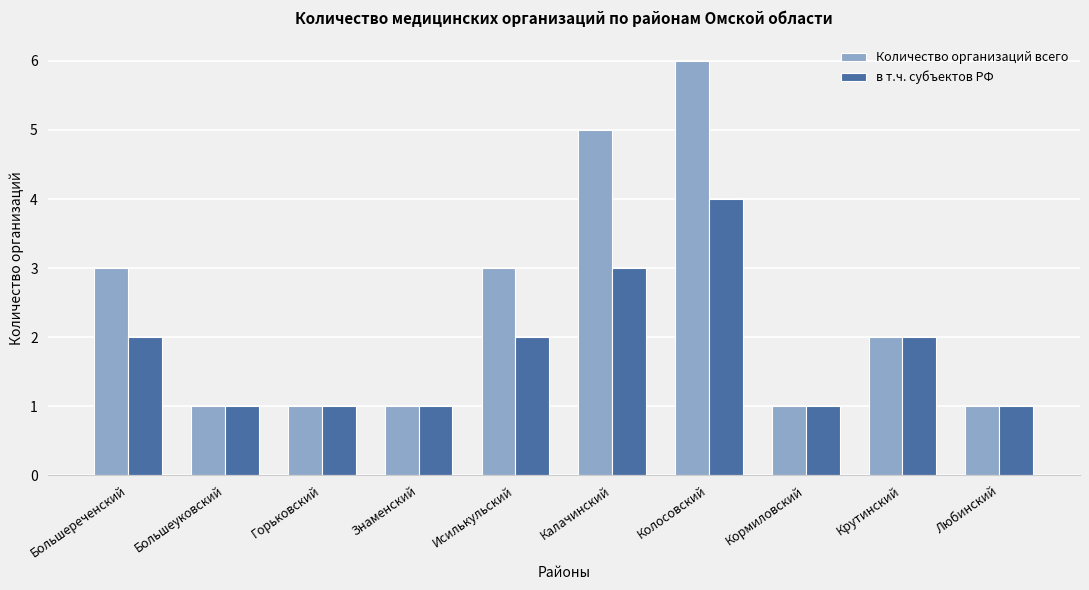

Reading right to left, what are all the values shown in this chart?

Количество организаций всего: Любинский=1	Крутинский=2	Кормиловский=1	Колосовский=6	Калачинский=5	Исилькульский=3	Знаменский=1	Горьковский=1	Большеуковский=1	Большереченский=3
в т.ч. субъектов РФ: Любинский=1	Крутинский=2	Кормиловский=1	Колосовский=4	Калачинский=3	Исилькульский=2	Знаменский=1	Горьковский=1	Большеуковский=1	Большереченский=2